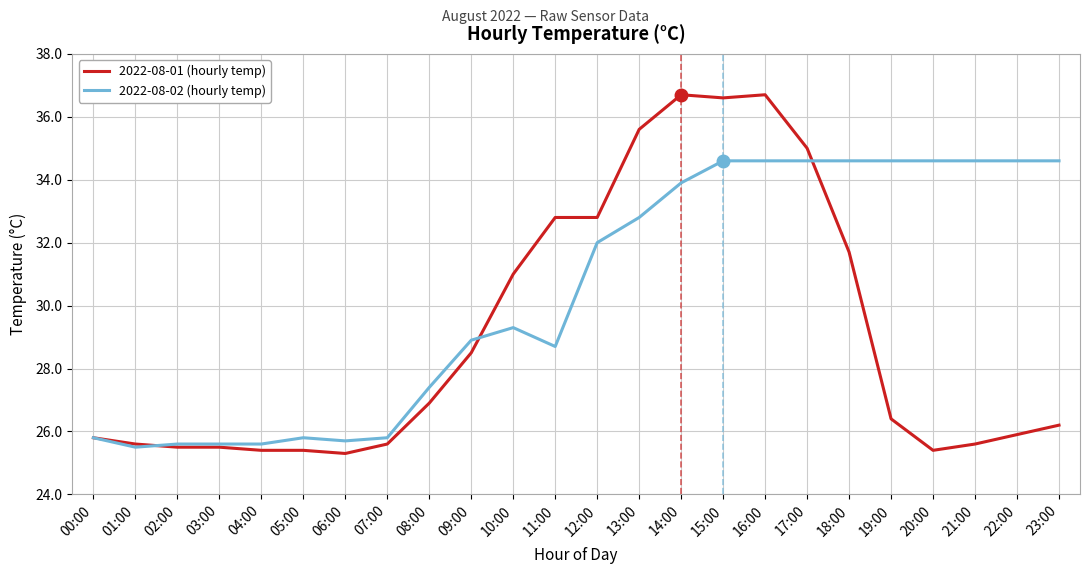

Rank the series at 18:00 from highest to lowest value.

2022-08-02 (hourly temp), 2022-08-01 (hourly temp)